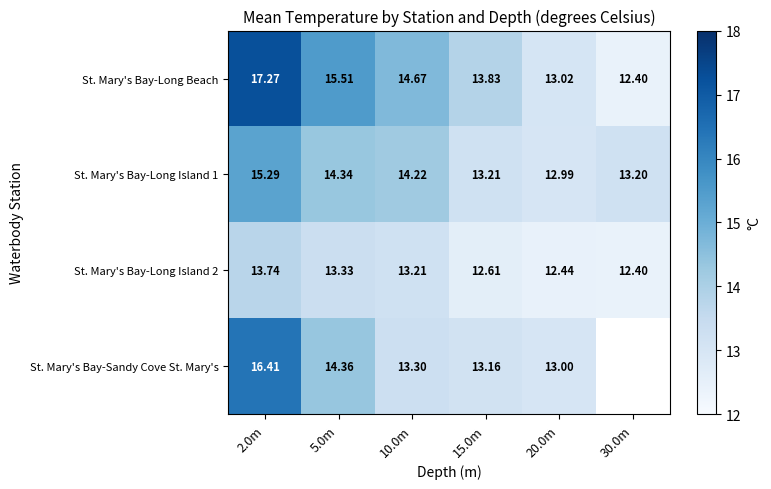

Is the value of St. Mary's Bay-Long Beach at 5.0m greater than the value of St. Mary's Bay-Long Island 1 at 30.0m?

Yes